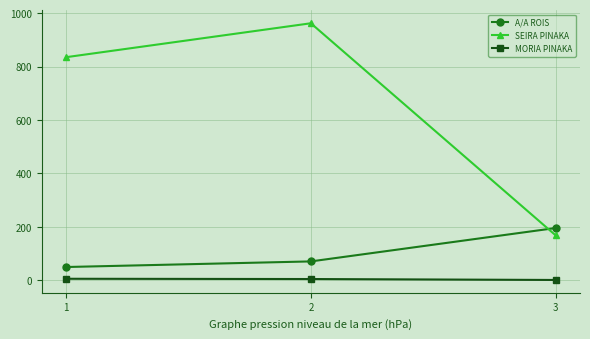

Which series has the widest spread of values?

SEIRA PINAKA